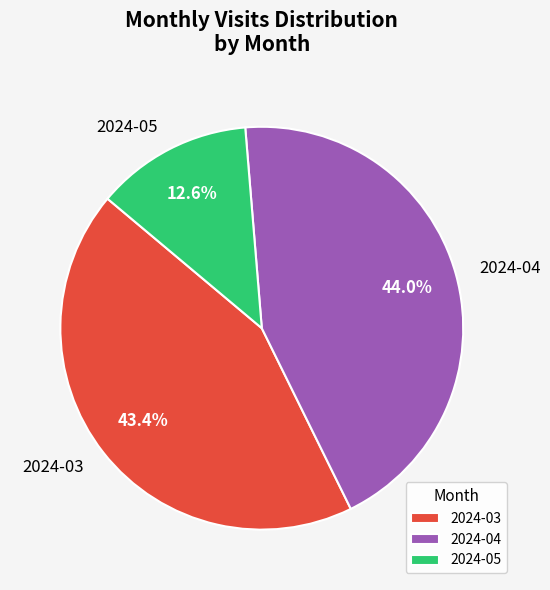

What is the largest slice in the pie chart?

2024-04